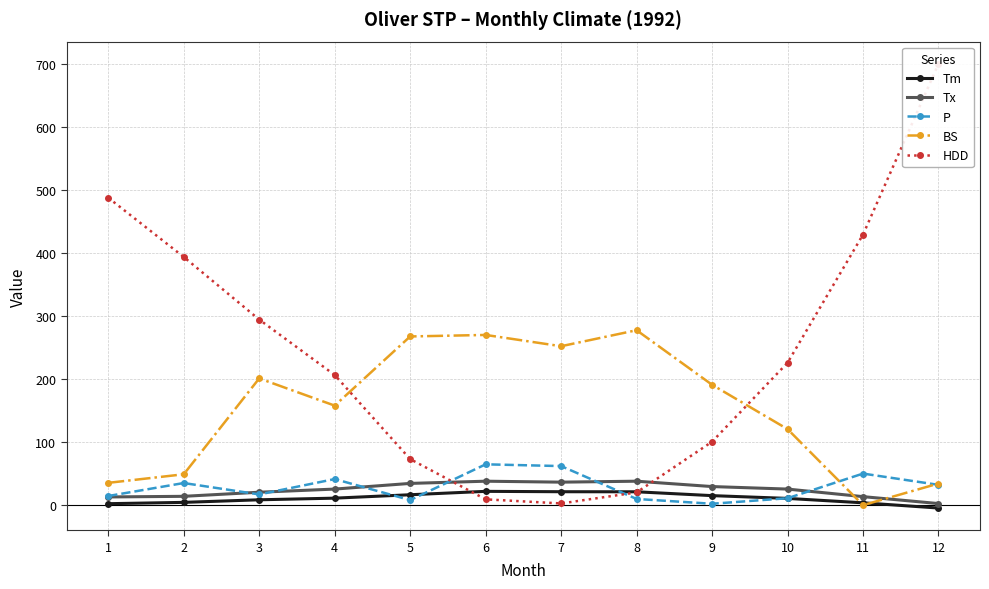

What is the spread (max minus min) of values at 2?

389.6